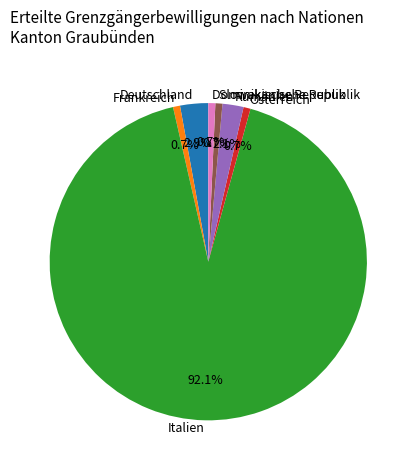

Do Deutschland and Frankreich together represent more than half of the pie?

No